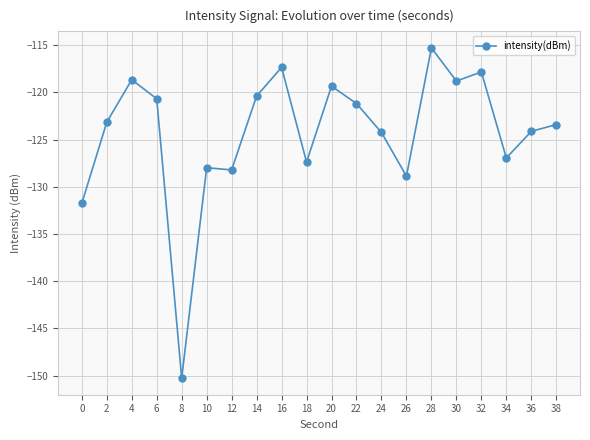

What is the value of the 10th point from the left?

-127.4